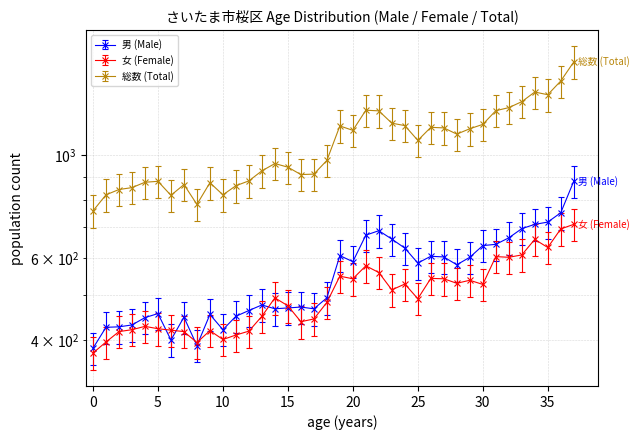

The value of 総数 (Total) at 20 is 1720.8. True or false?

False